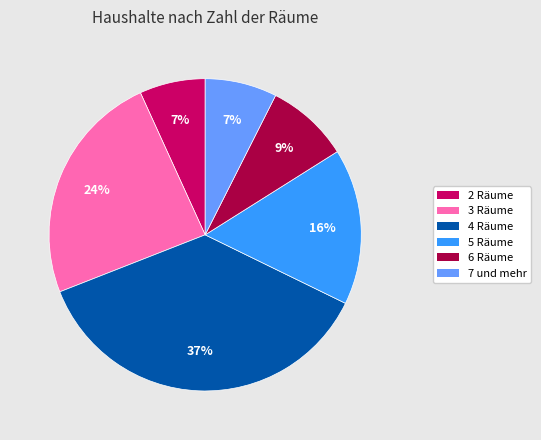

Approximately how many times larger is the value at 2 Räume compared to 5 Räume?

0.4